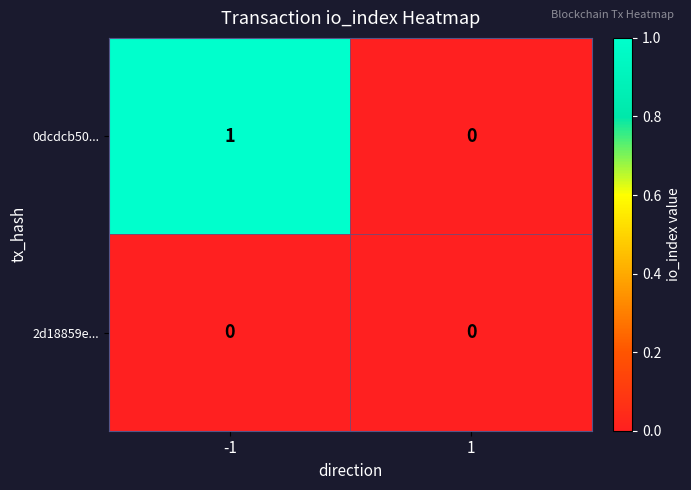

Which series has the largest range (max minus min)?

0dcdcb50...